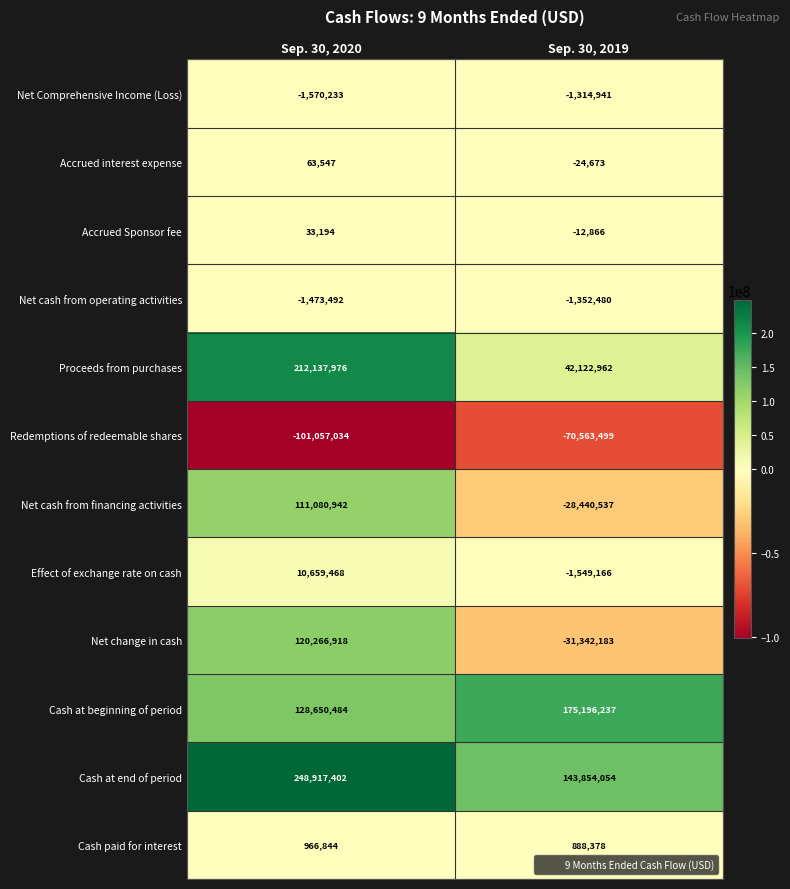

What is the difference between the Cash at beginning of period values at Sep. 30, 2020 and Sep. 30, 2019?

46545753